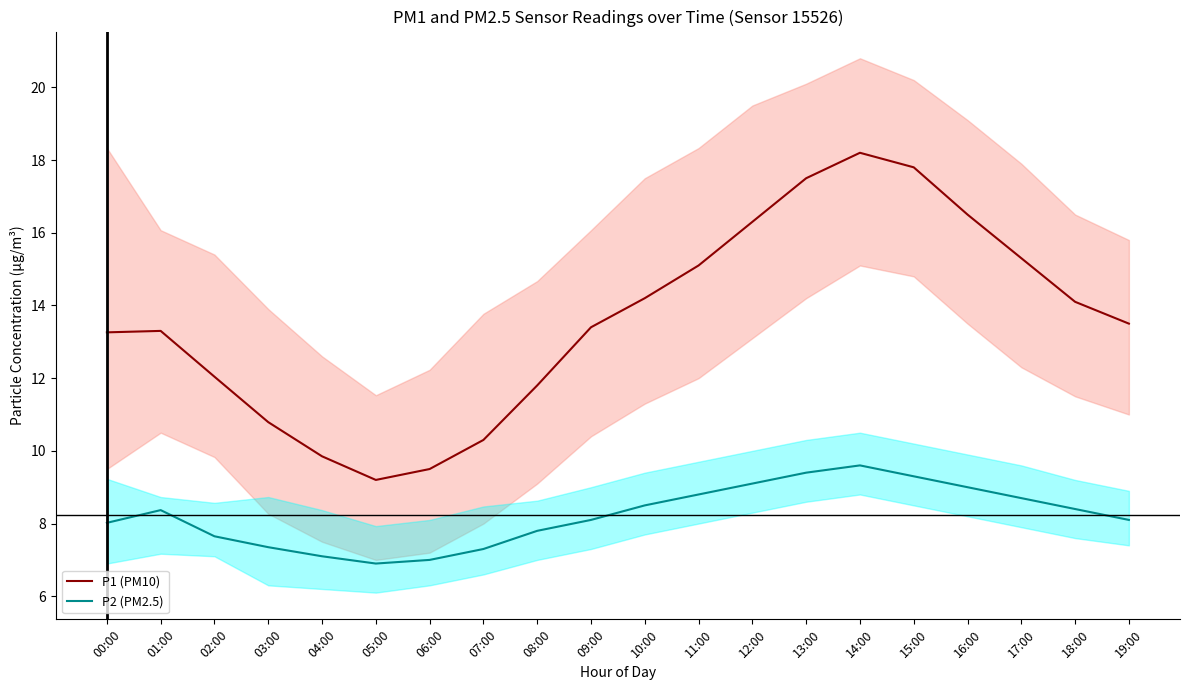

List the series in order of their peak value, lowest first.

P2 (PM2.5), P1 (PM10)